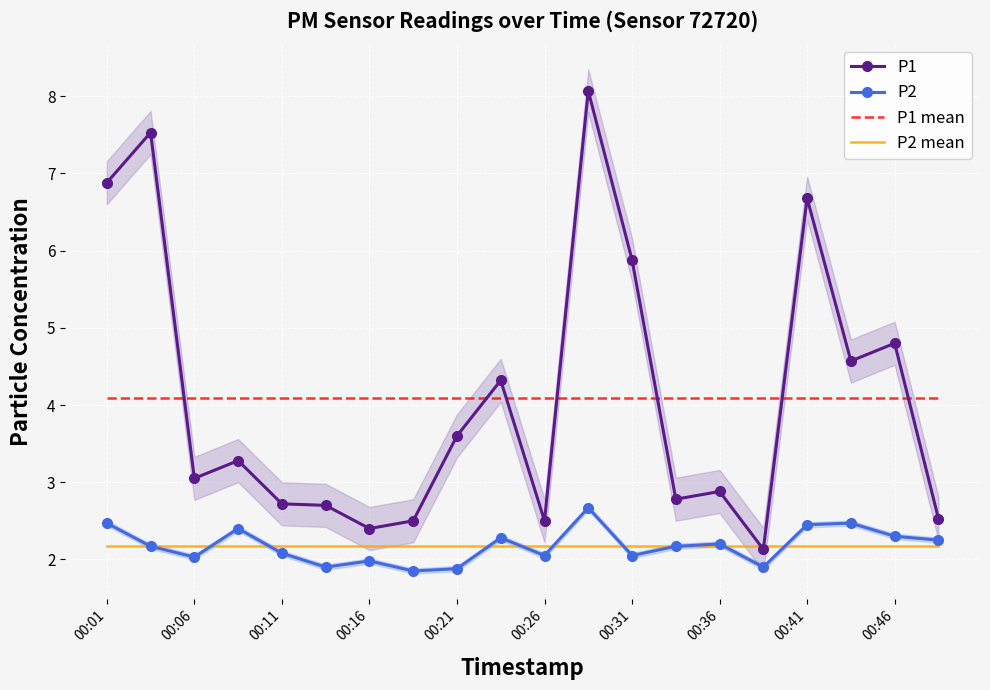

What are all the series names shown in the legend?

P1, P2, P1 mean, P2 mean